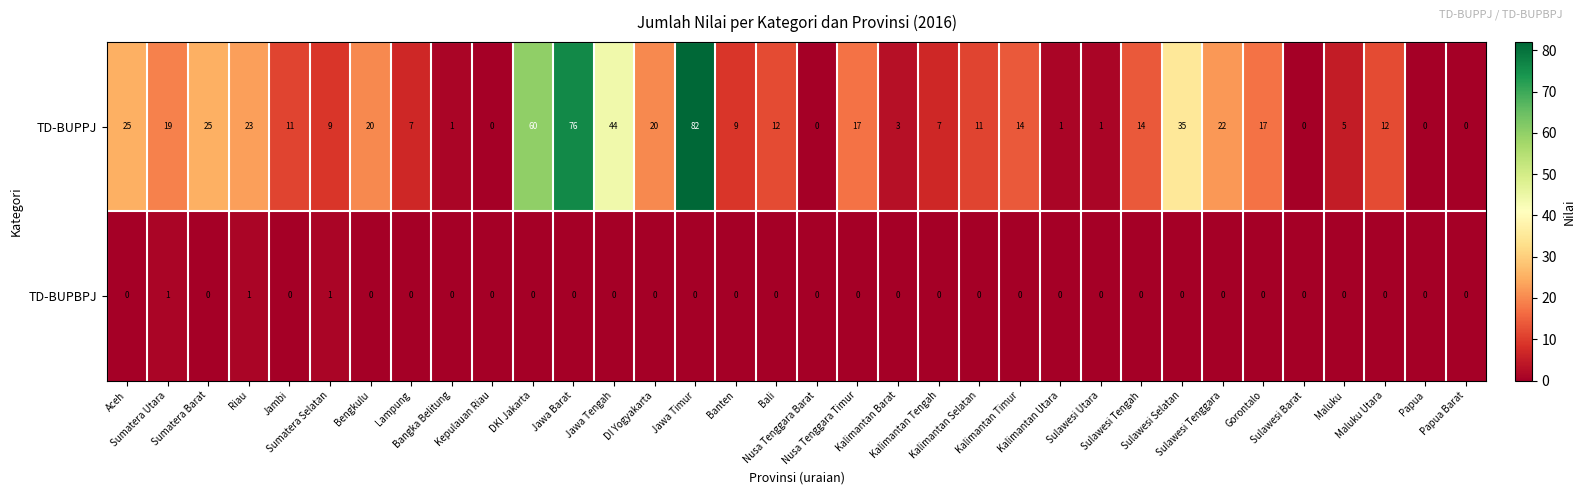

Which series has the largest range (max minus min)?

TD-BUPPJ